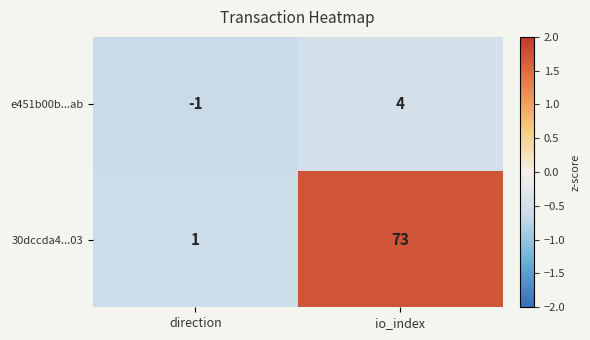

How many data points does each series have?

2